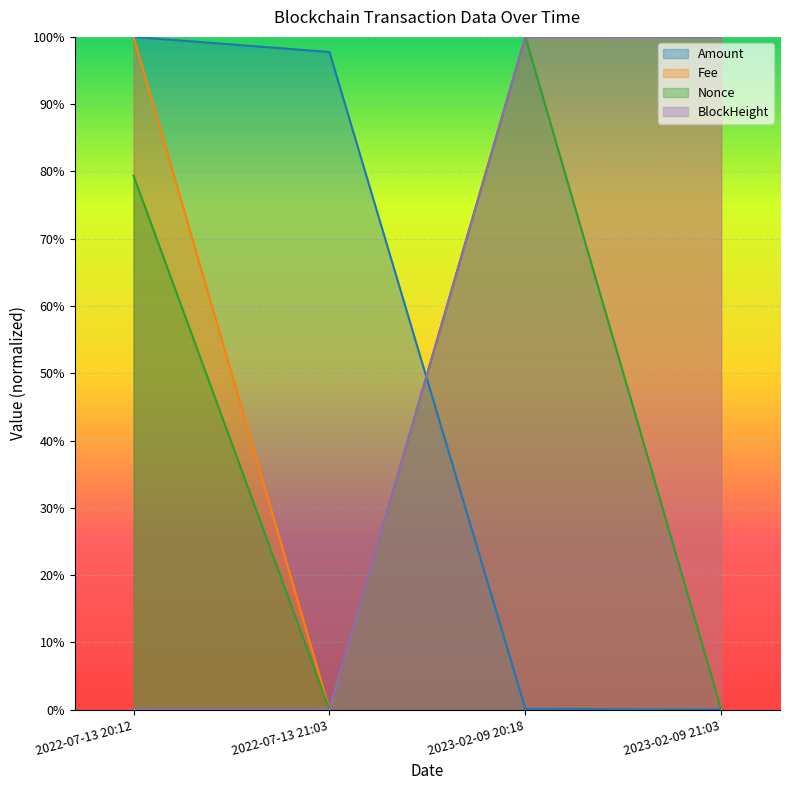

The value of BlockHeight at 2022-07-13 20:12 is 0.0. True or false?

True